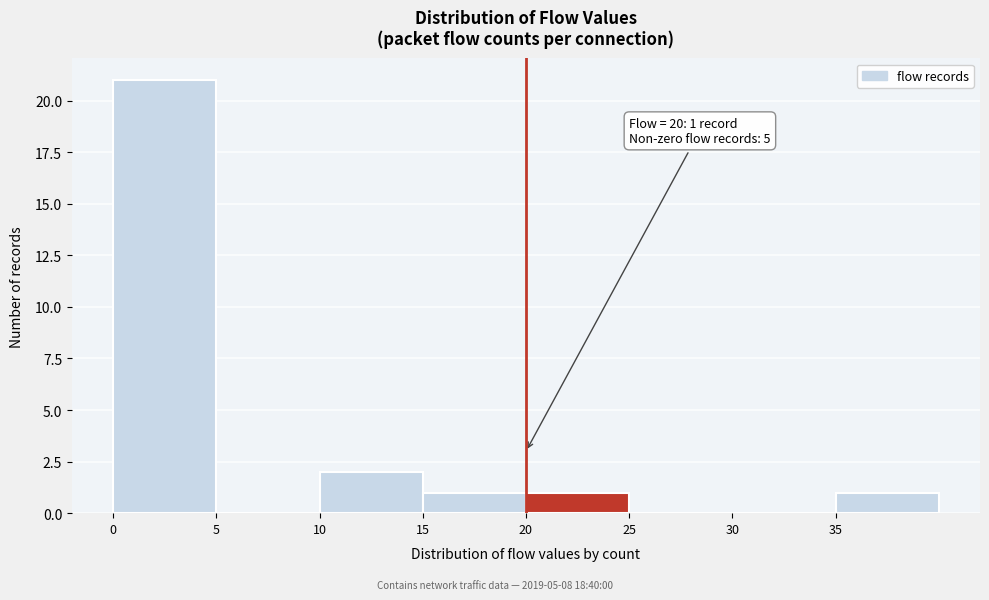

Over which range of the x-axis is the bar tallest?

0 to 5